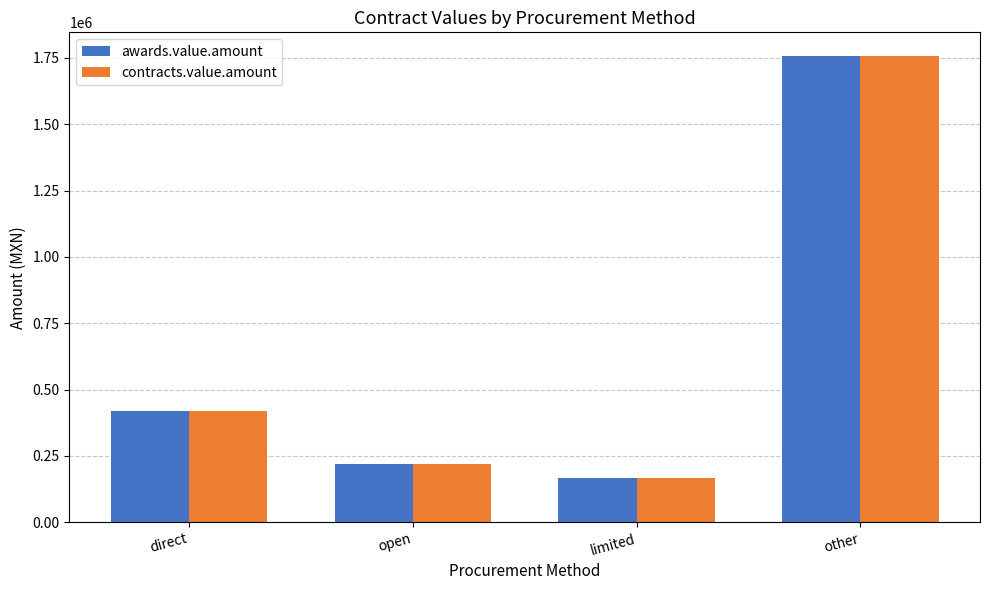

Reading left to right, transcribe all the data shown in this chart.

awards.value.amount: 420065	219441	166628	1758077
contracts.value.amount: 420065	219441	166628	1758077